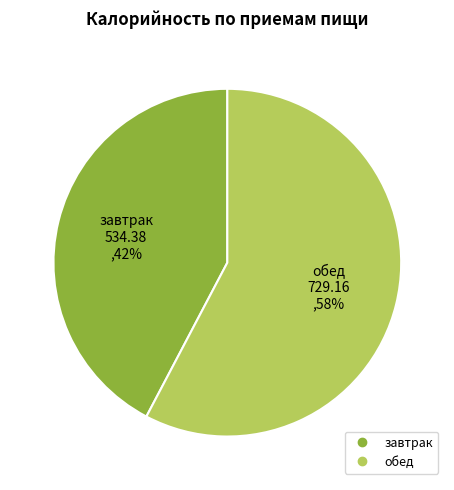

How many slices are in this pie chart?

2